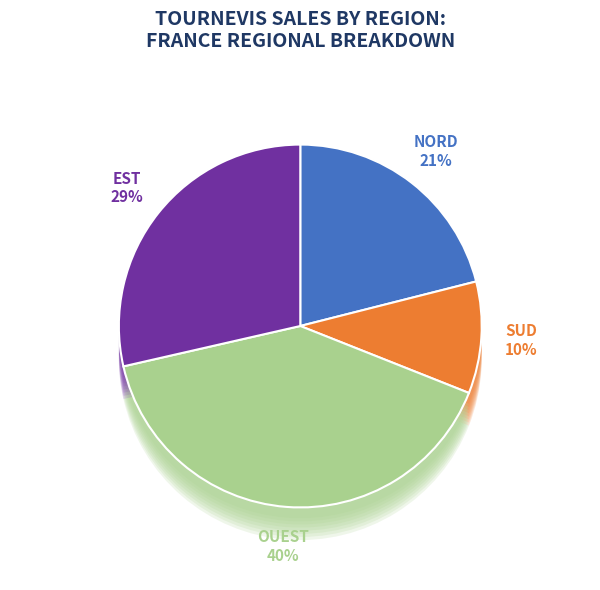

Is there any slice that represents more than half of the pie?

No